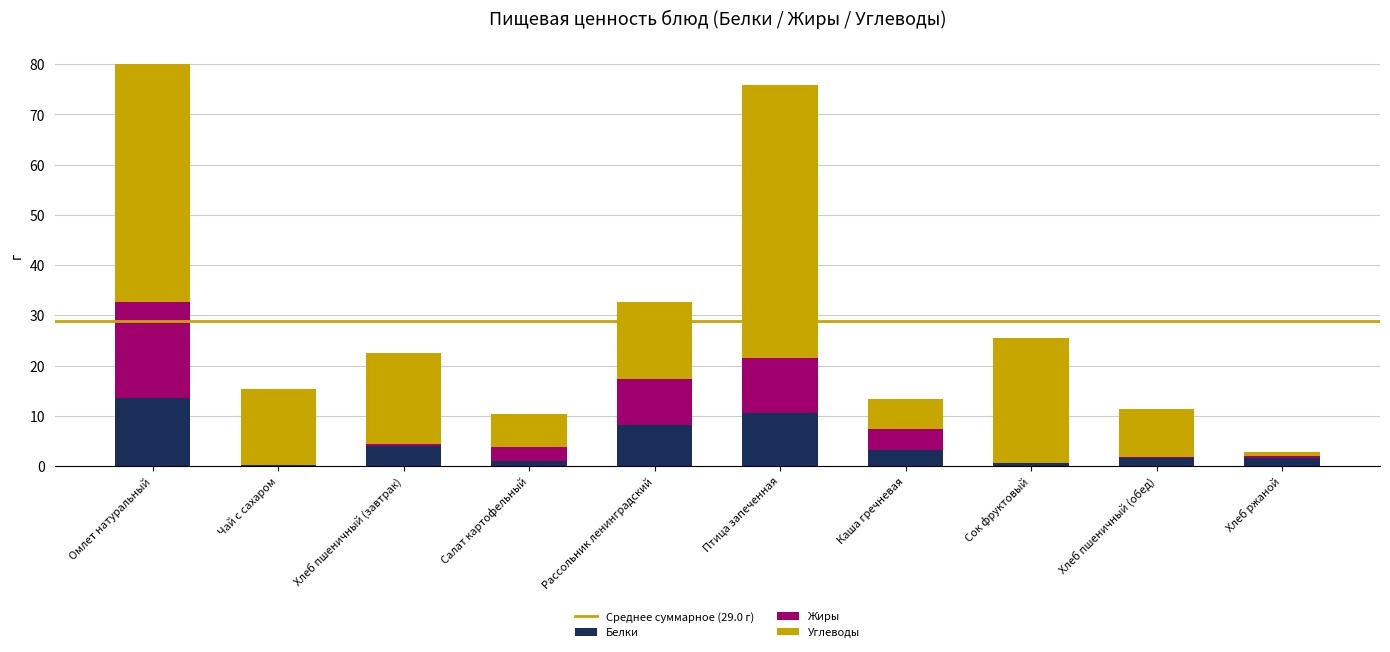

Is it true that Белки equals 19.7 at Омлет натуральный?

False